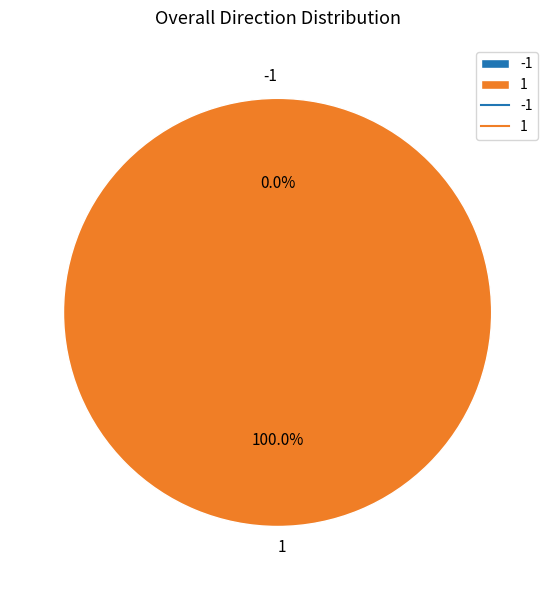

To the nearest percent, what is the average slice percentage?

50%